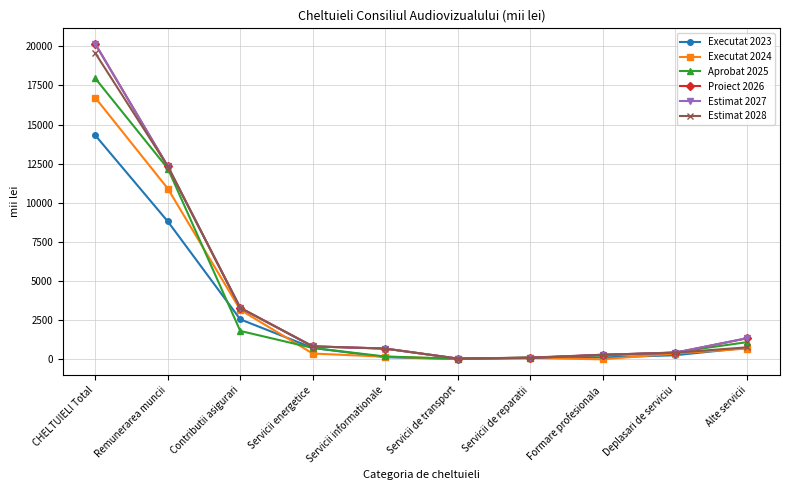

What position from the left is Formare profesionala?

8